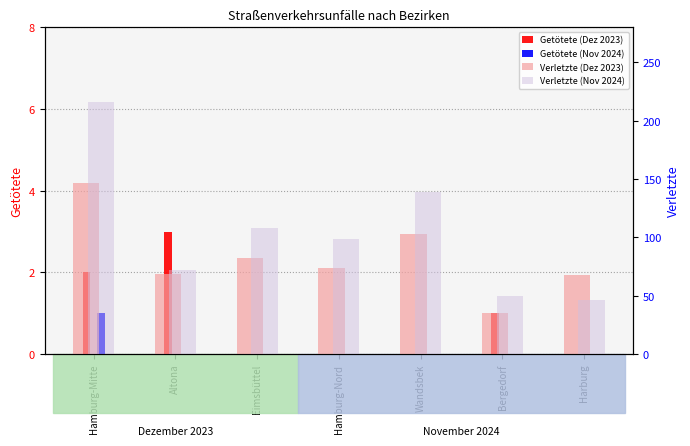

Is it true that Getötete (Dez 2023) equals 1 at Bergedorf?

True